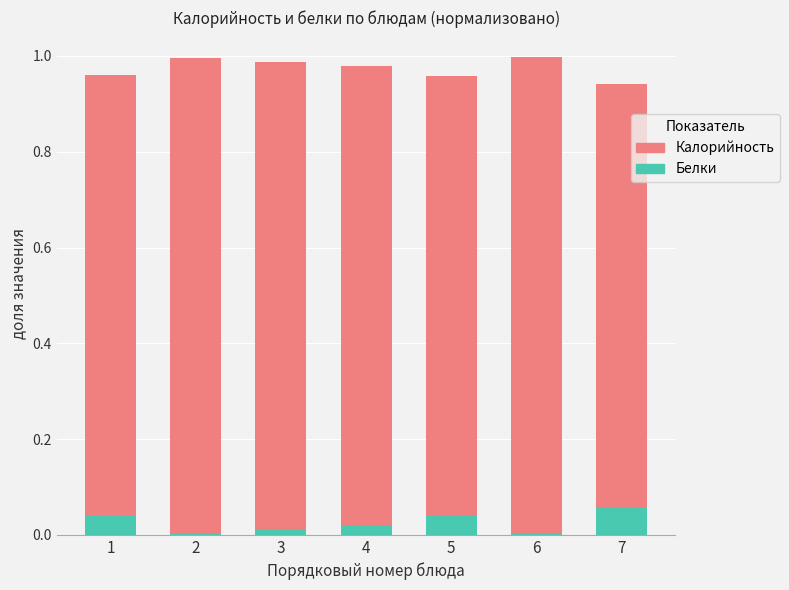

Is it true that Белки equals 0.0 at 4?

True